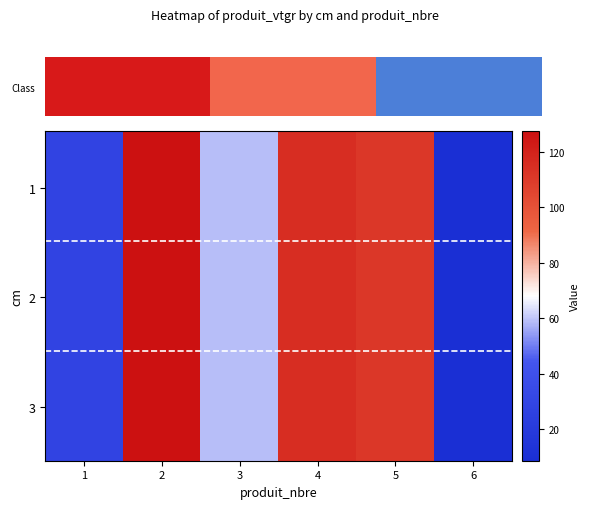

Reading right to left, what are all the values shown in this chart?

1: 6=8.7	5=111.0	4=115.0	3=59.2	2=127.4	1=28.6
2: 6=8.7	5=111.0	4=115.0	3=59.2	2=127.4	1=28.6
3: 6=8.7	5=111.0	4=115.0	3=59.2	2=127.4	1=28.6